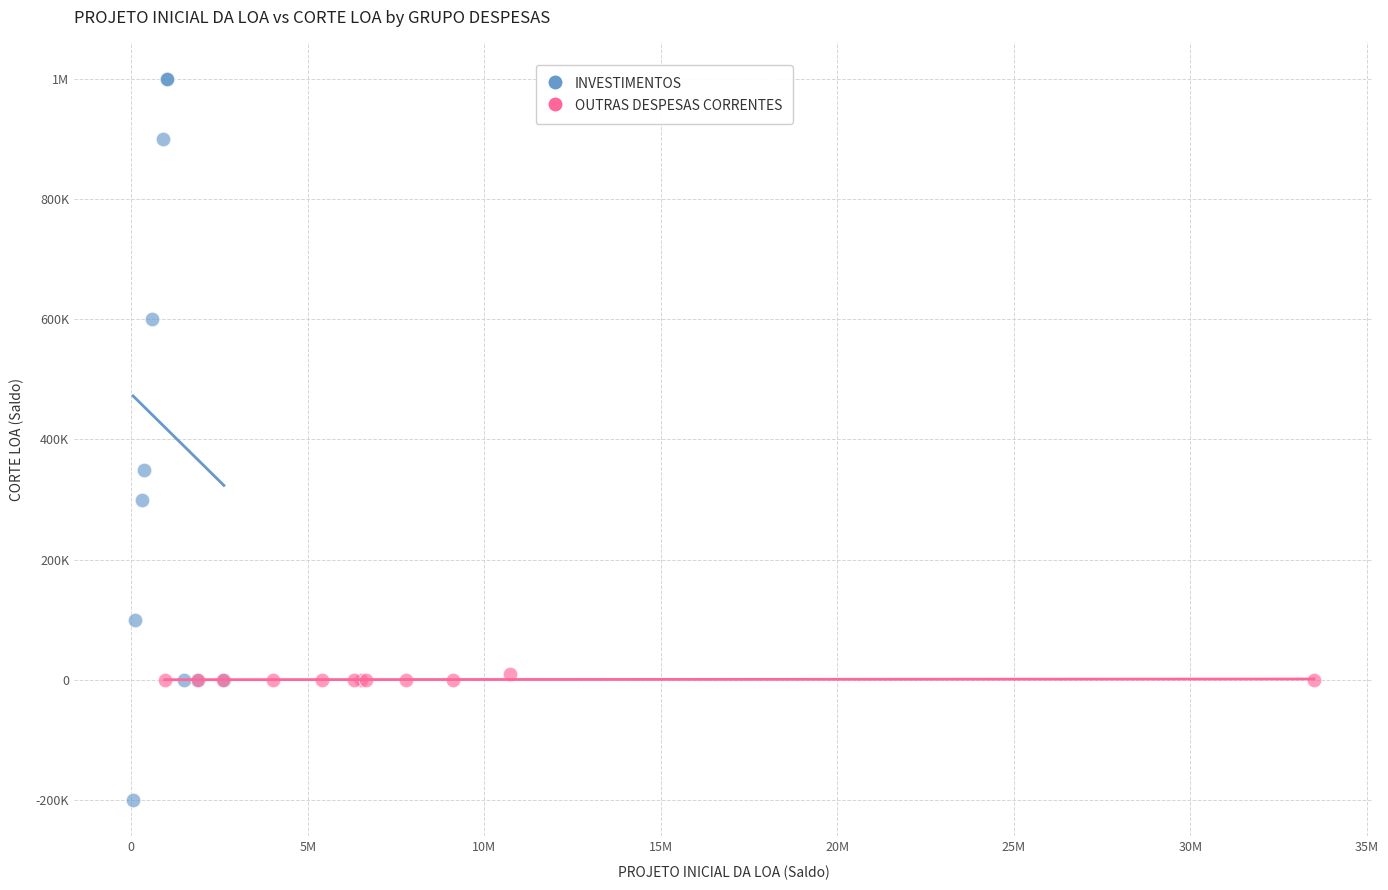

What are all the series names shown in the legend?

INVESTIMENTOS, OUTRAS DESPESAS CORRENTES